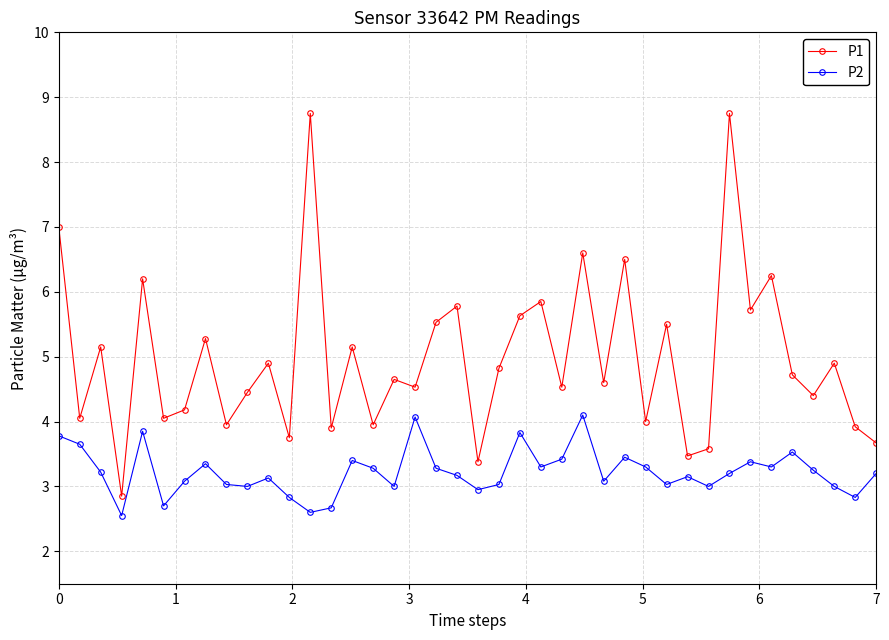

List the series in order of their overall mean, highest first.

P1, P2